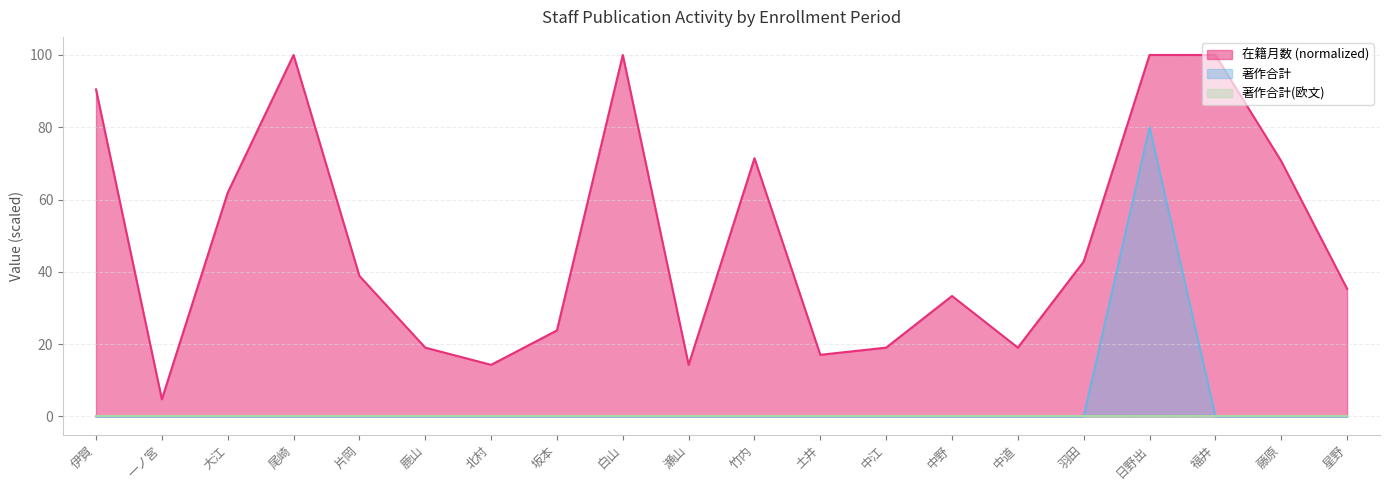

What position from the right is 北村?

14